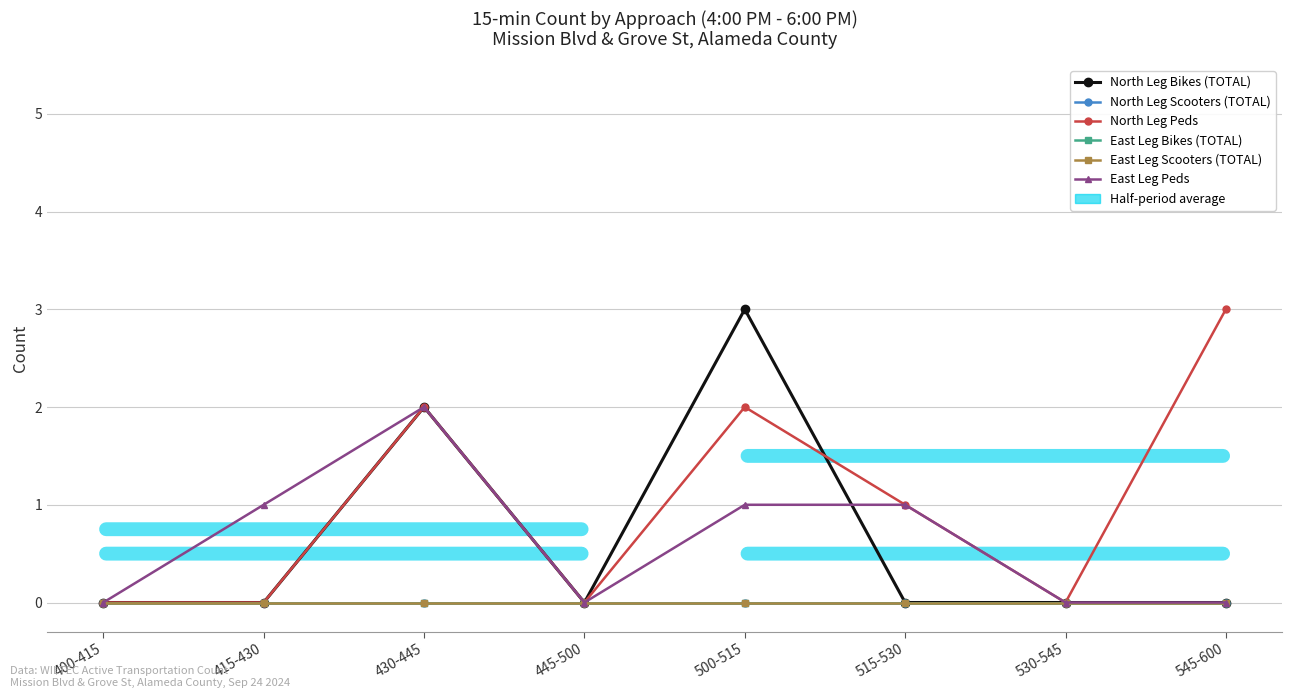

Does the chart have visible grid lines?

Yes